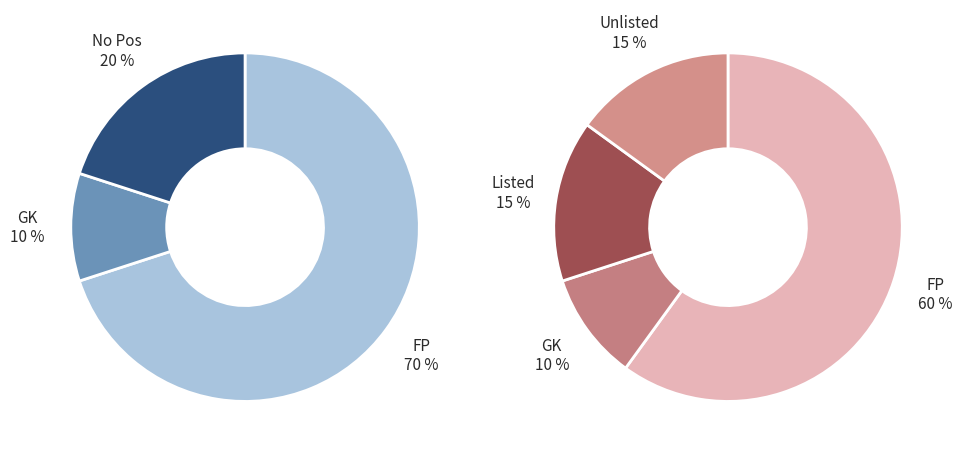

Which slice is the smallest?

GK